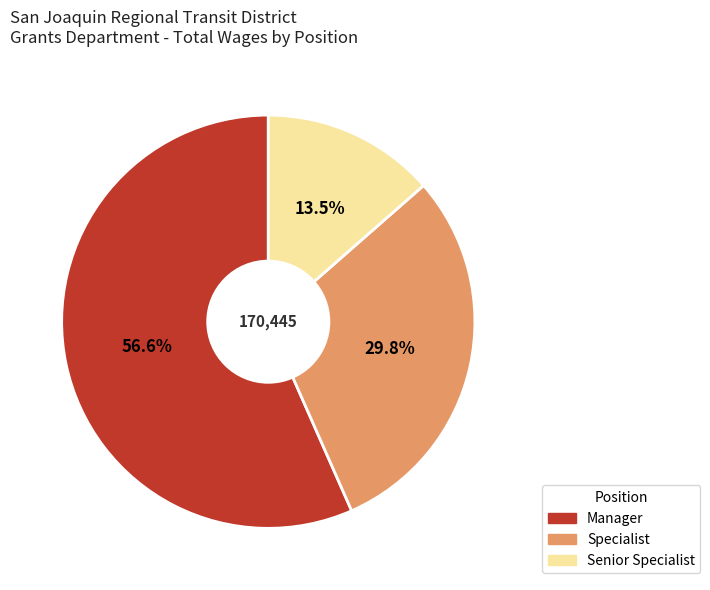

To the nearest percent, what is the difference between the largest and smallest slice percentages?

43%